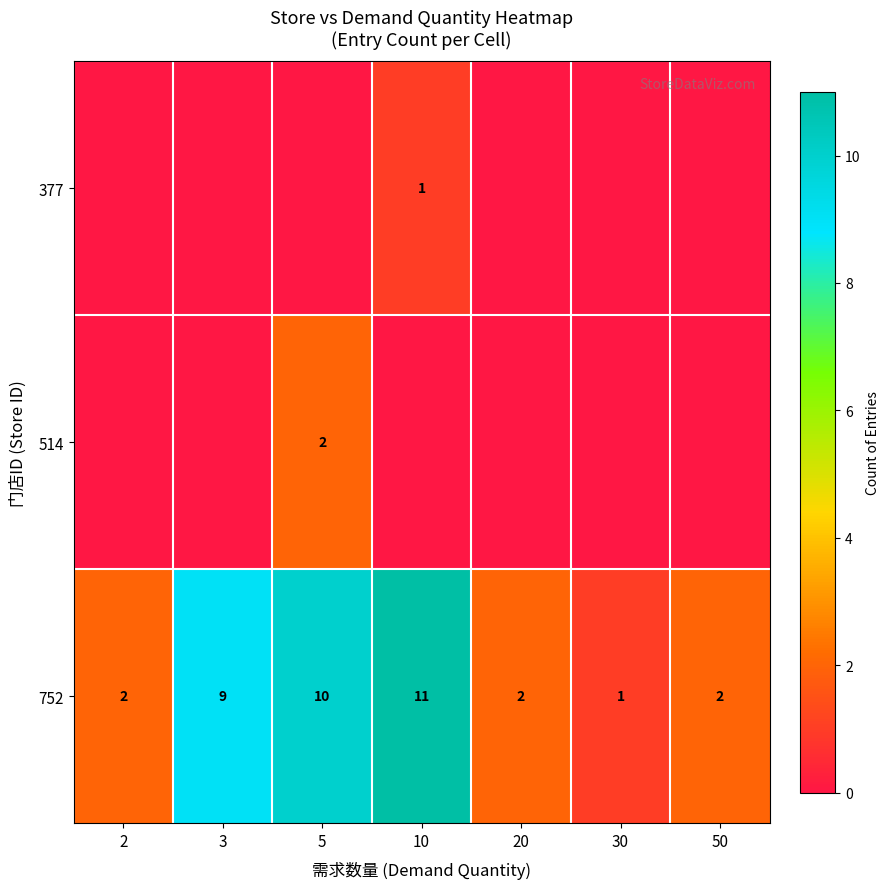

Read the 752 value at 3, to the nearest 5.

10